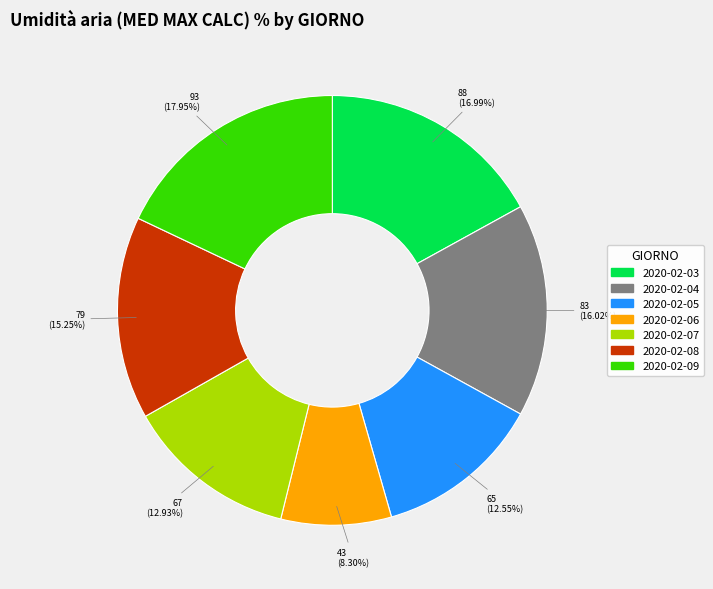

Does 2020-02-09 represent more than half of the total?

No